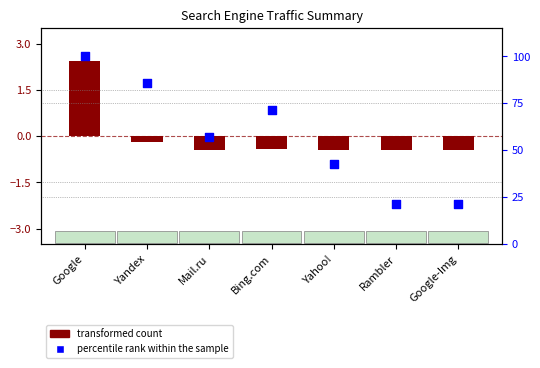

Which series contains the highest Y value?

percentile rank within the sample